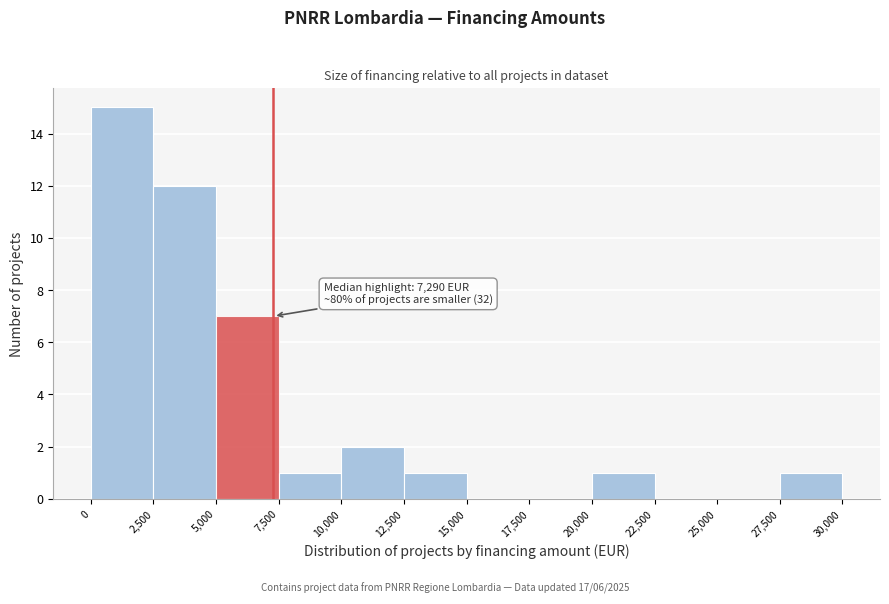

Over which range of the x-axis is the bar tallest?

0 to 2,500